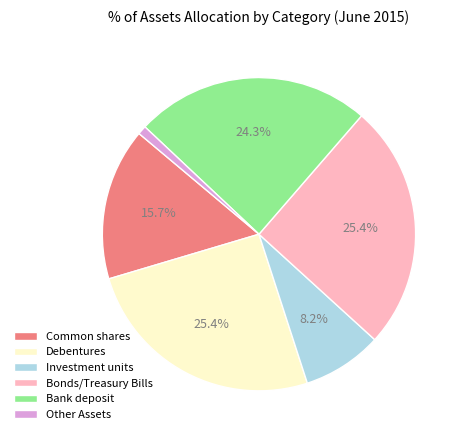

Count the number of slices in the pie.

6